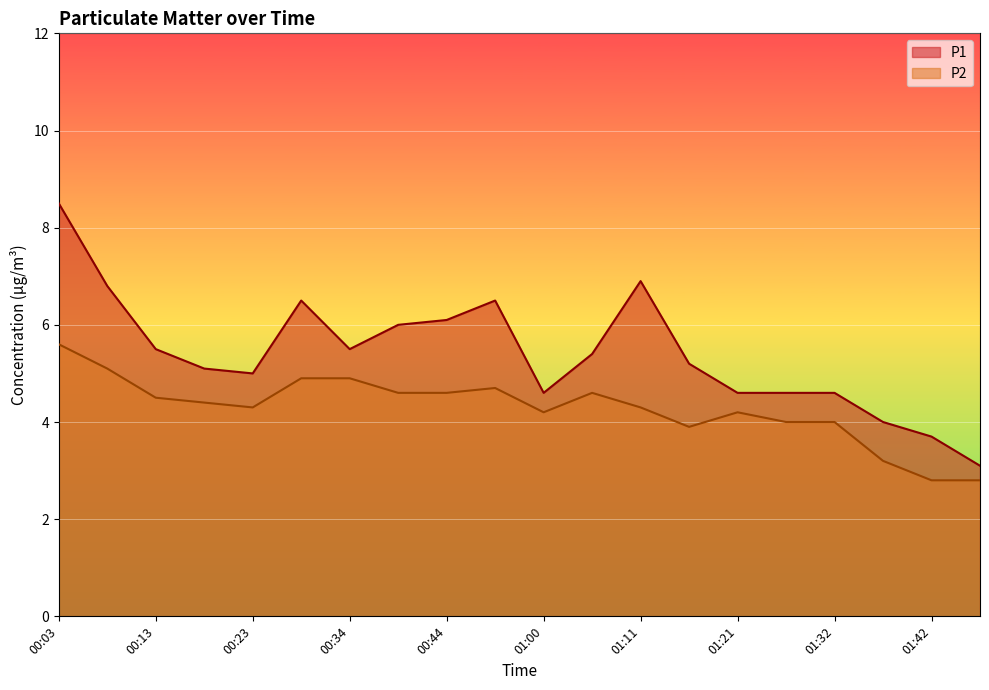

Rank the categories by P1 value from lowest to highest.

01:47, 01:42, 01:37, 01:00, 01:21, 01:27, 01:32, 00:23, 00:18, 01:16, 01:06, 00:13, 00:34, 00:39, 00:44, 00:29, 00:49, 00:08, 01:11, 00:03